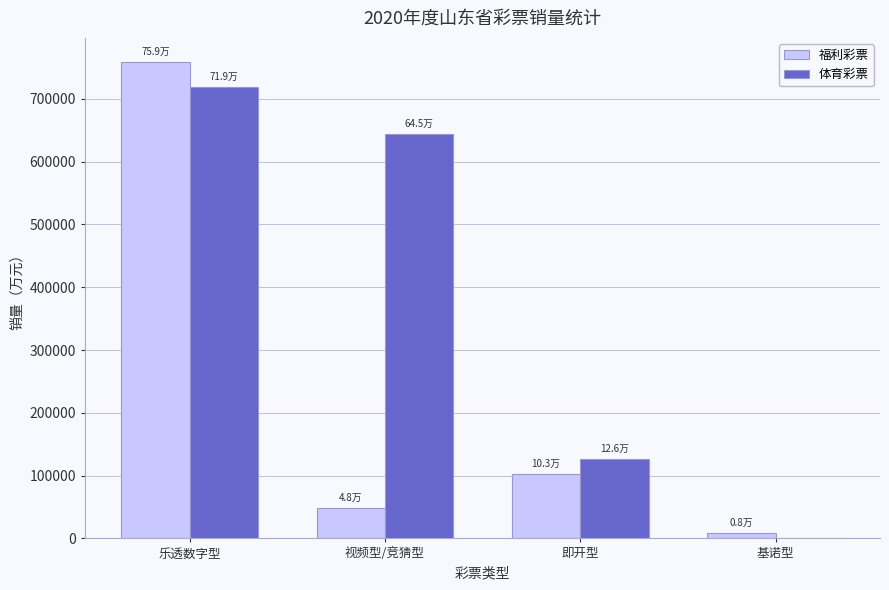

Does the chart contain stacked bars?

No